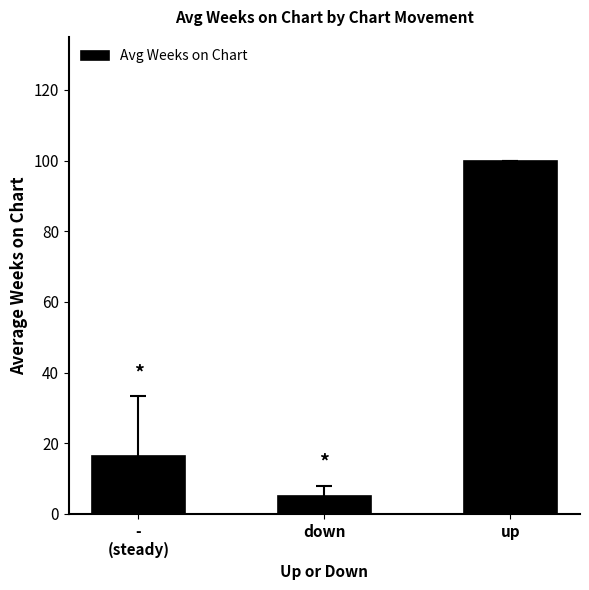

Reading left to right, transcribe all the data shown in this chart.

16.4	5.0	100.0